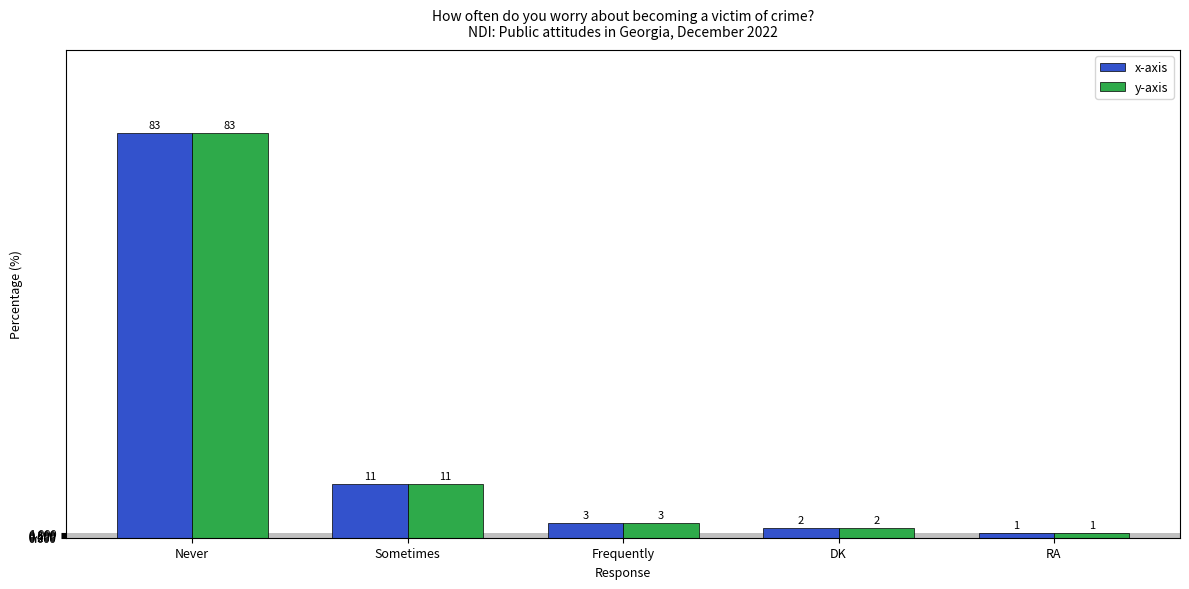

Count the number of categories in the chart.

5